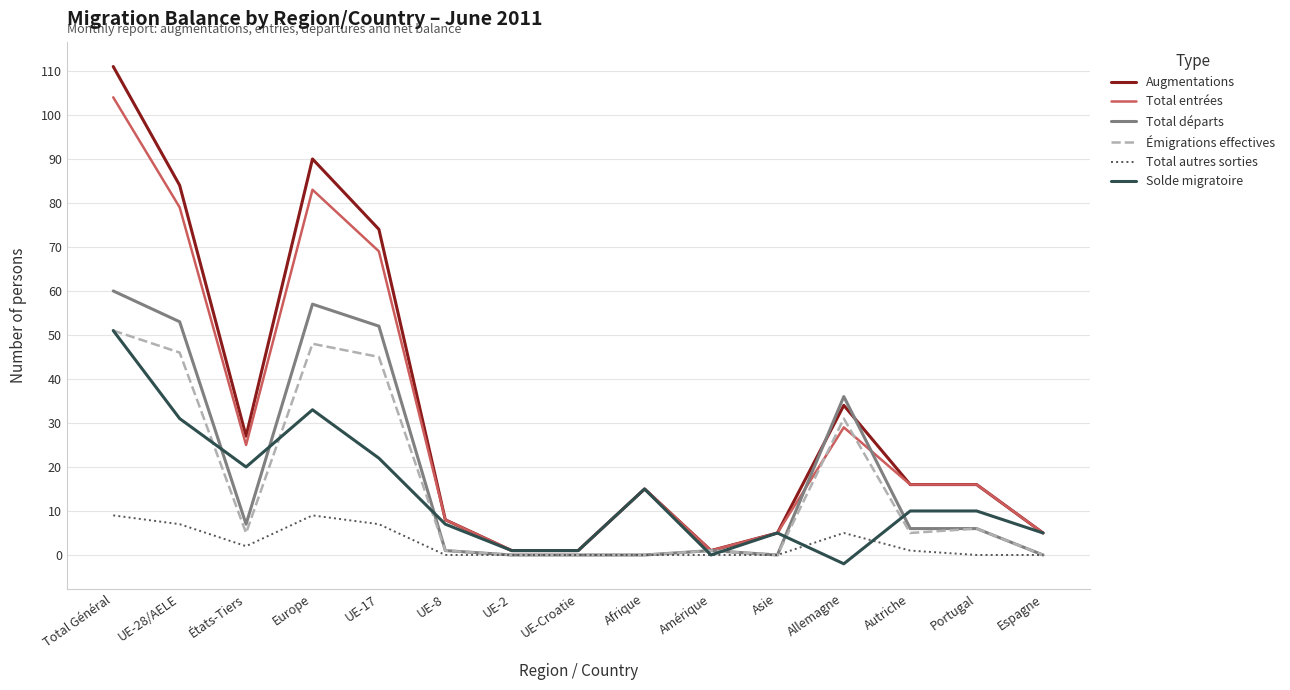

What position from the left is États-Tiers?

3